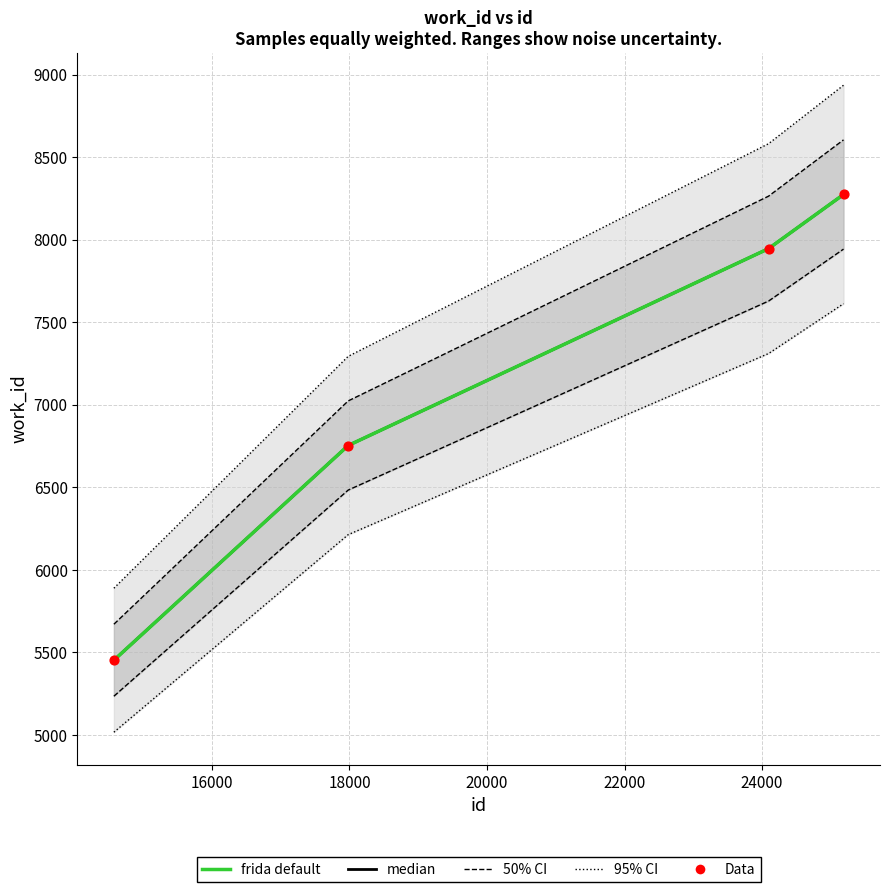

At how many categories does at least one series exceed 5658?

3